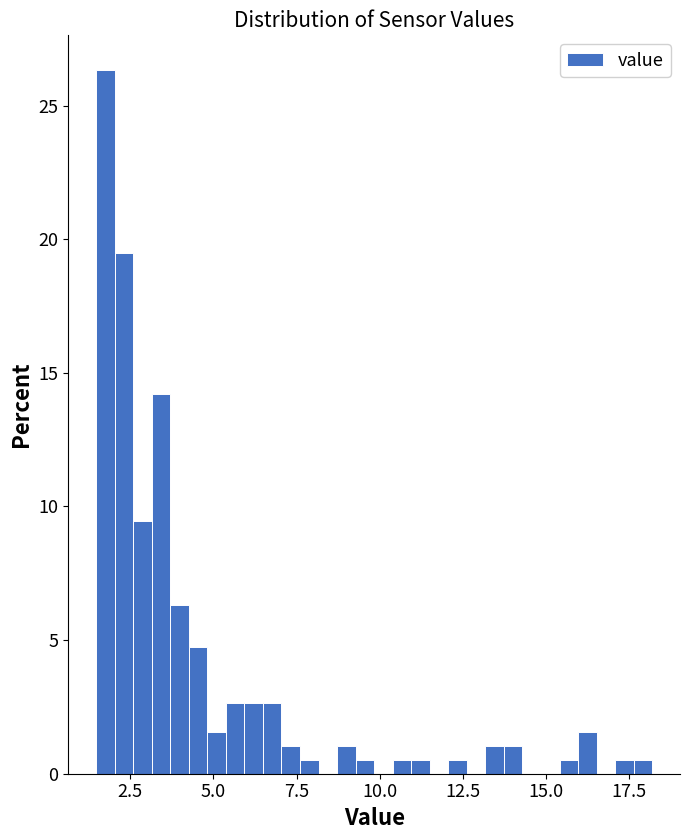

Around what value on the x-axis is the tallest bar? Give the approximate position of its centre, as read against the axis.

1.5